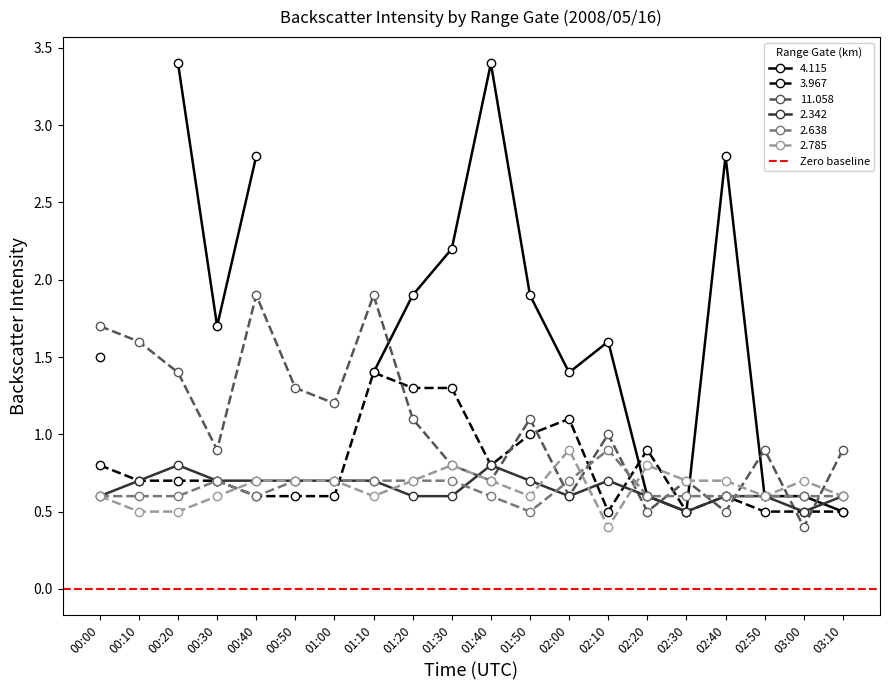

Read the 11.058 value at 01:20.

1.1